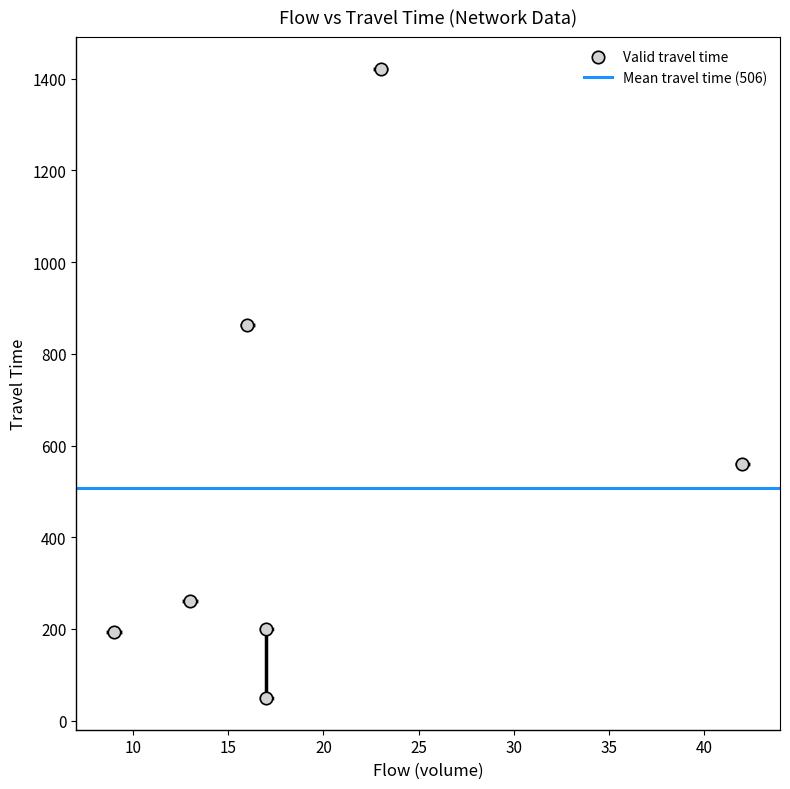

What is the average Y value?

506